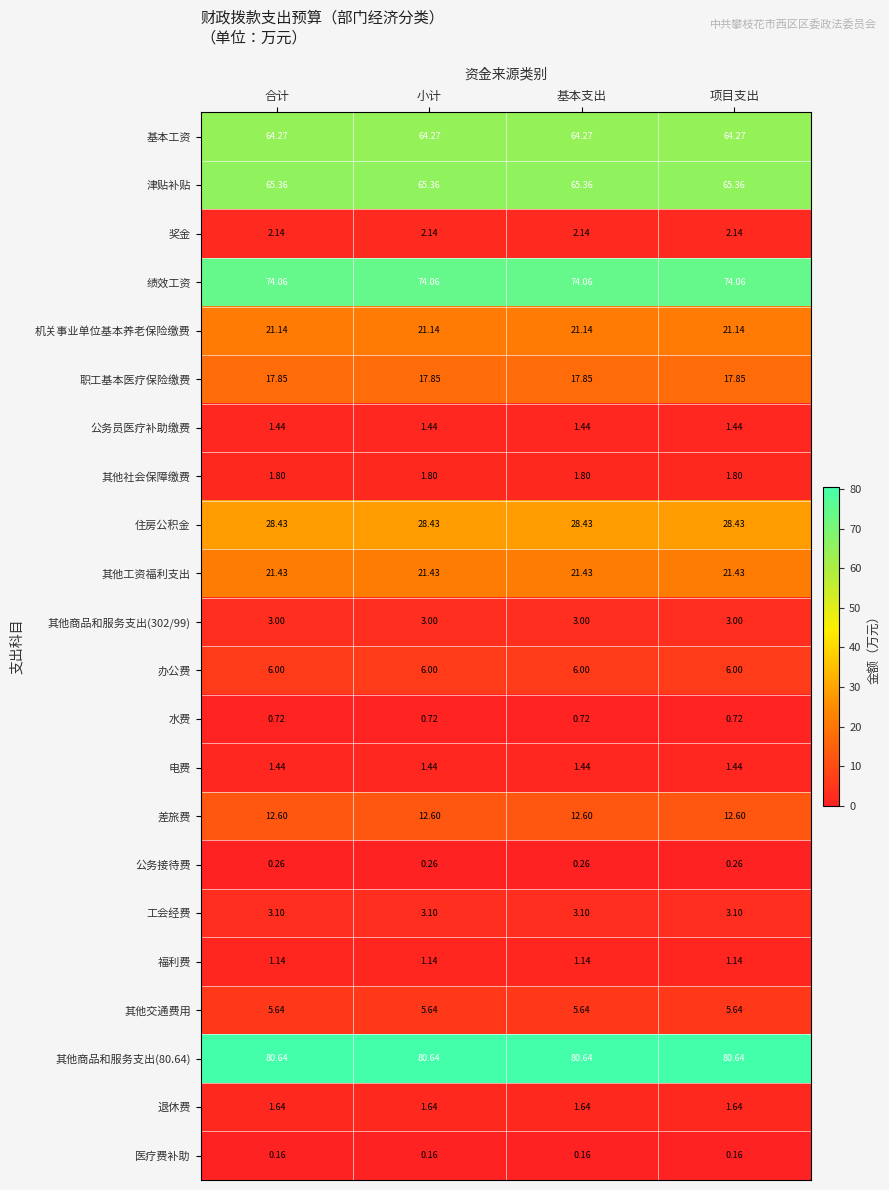

Is the value of 退休费 at 基本支出 greater than the value of 津贴补贴 at 小计?

No